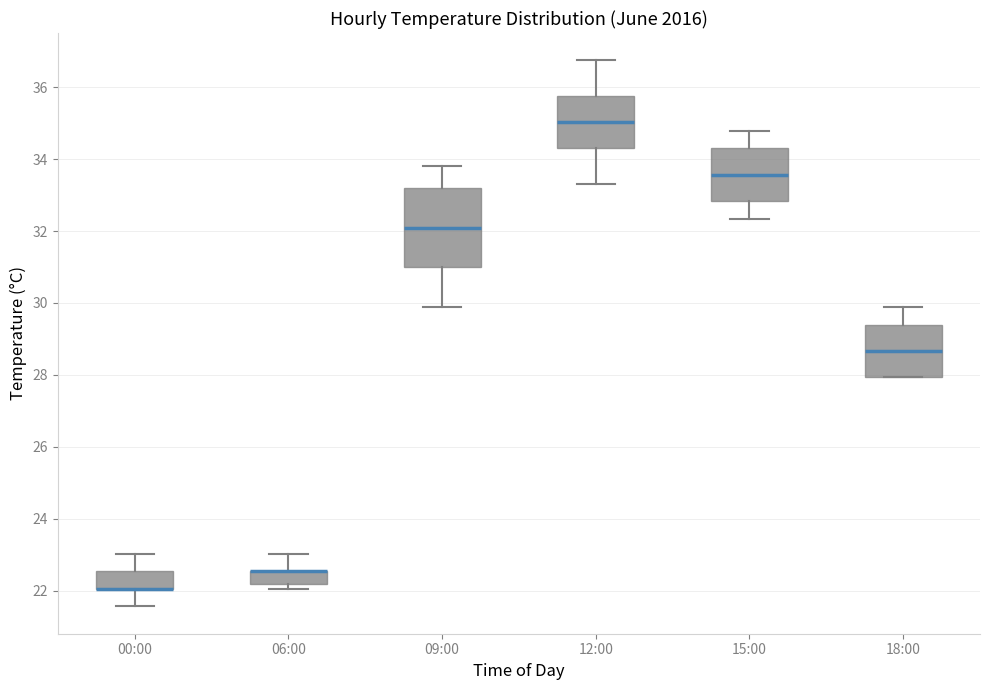

Reading left to right, transcribe this box plot: for each box, give where its median line is, the range the box spans, and where its two whiskers end, as read against the y-axis. The values are not printed on the chart, so give them approximately, as read against the axis.

00:00: median 22.0 (drawn on the box's lower edge), box 22.0 to 22.6, whiskers 21.6 to 23.0
06:00: median 22.6 (drawn on the box's upper edge), box 22.2 to 22.6, whiskers 22.0 to 23.0
09:00: median 32.0, box 31.0 to 33.2, whiskers 29.8 to 33.8
12:00: median 35.0, box 34.4 to 35.8, whiskers 33.4 to 36.8
15:00: median 33.6, box 32.8 to 34.4, whiskers 32.4 to 34.8
18:00: median 28.6, box 28.0 to 29.4, whiskers 28.0 to 29.8